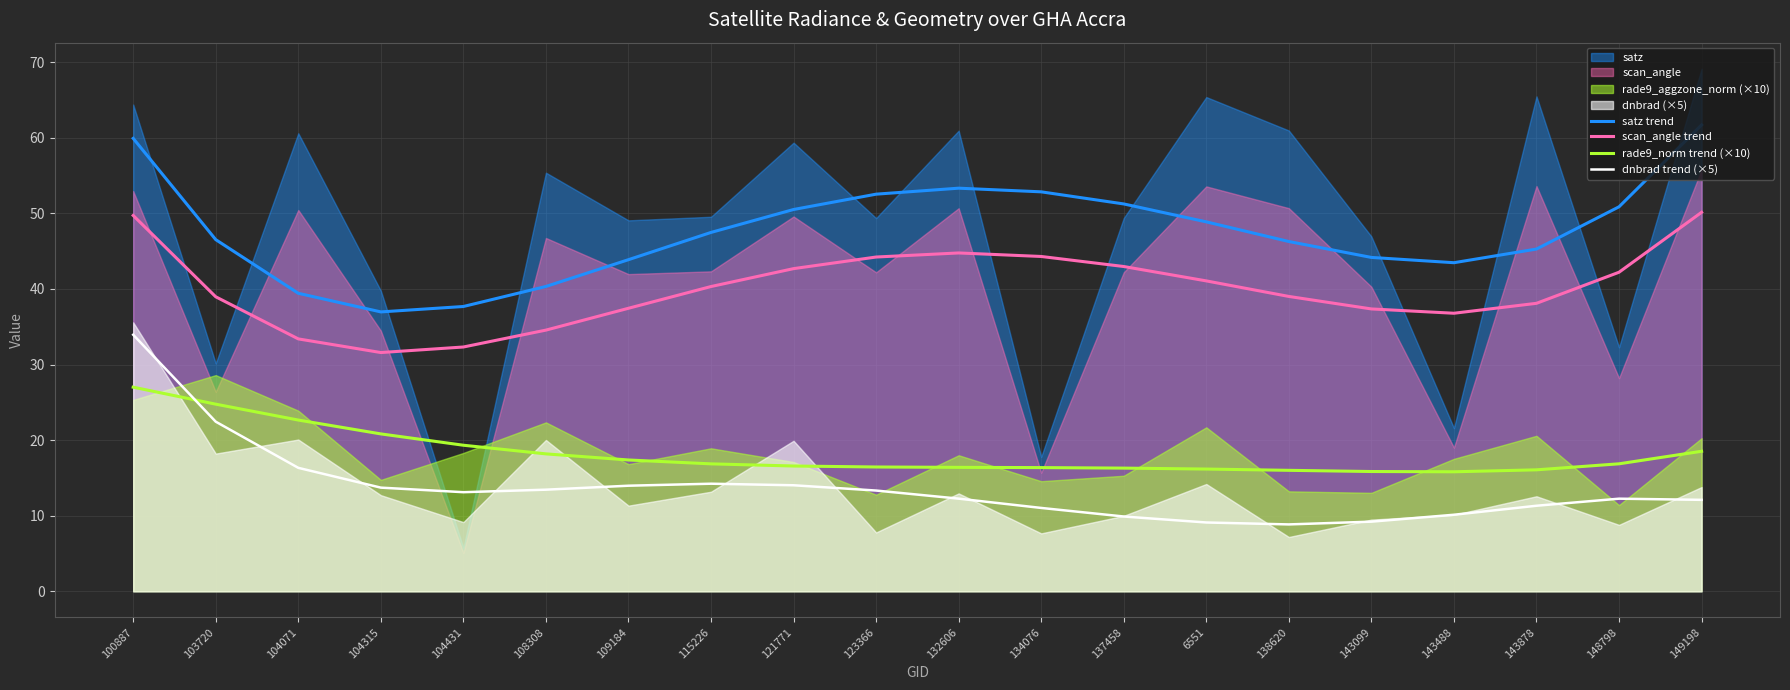

True or false: satz trend and scan_angle trend intersect in this chart.

False